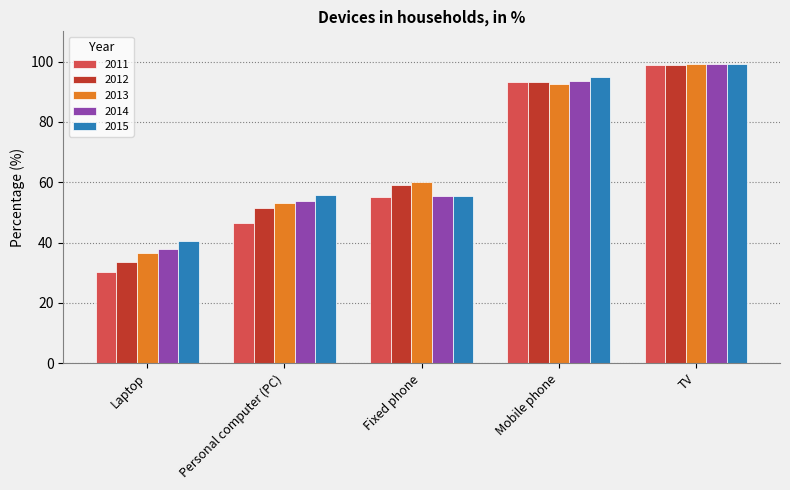

Are the bars horizontal?

No